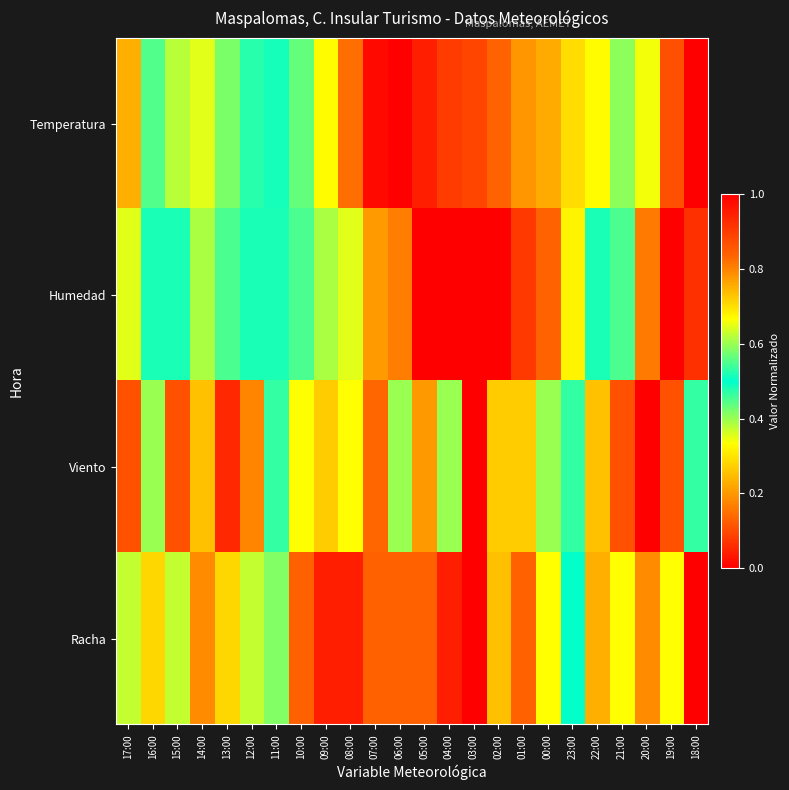

What is the total value across all series at 19:00?

2.4